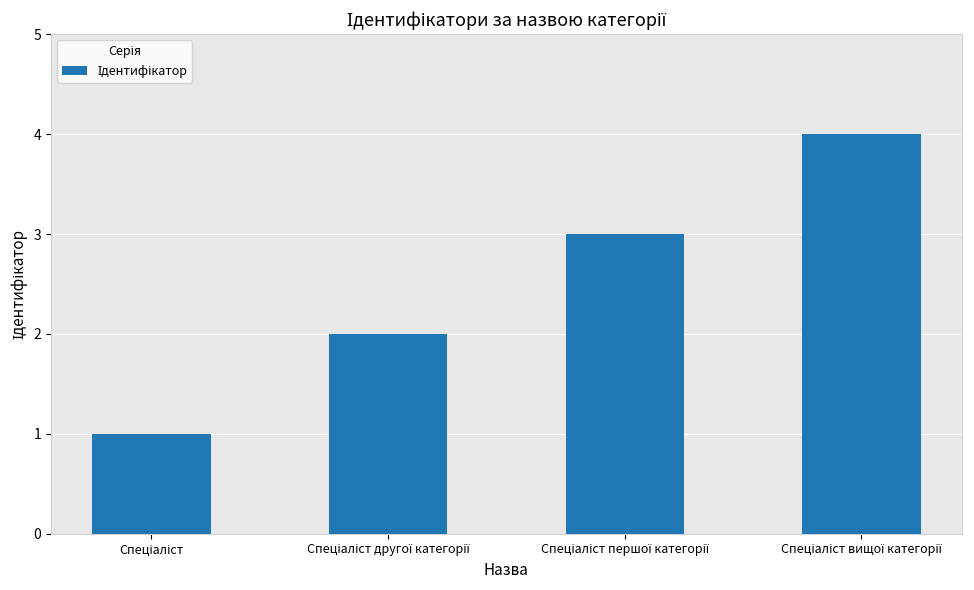

What is the sum of all values?

10